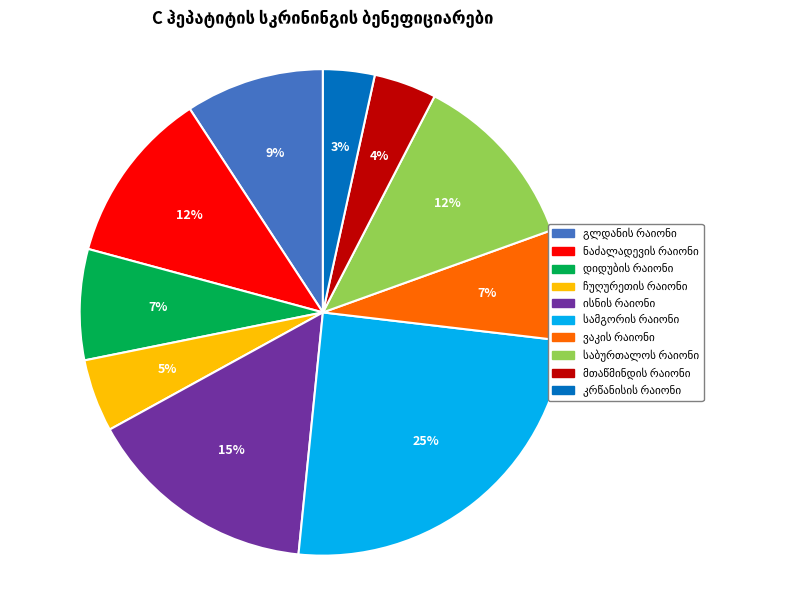

Is there a majority slice in this chart?

No